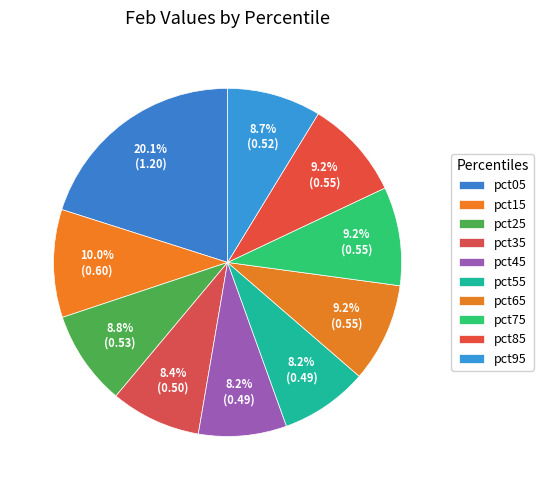

Count the number of slices in the pie.

10